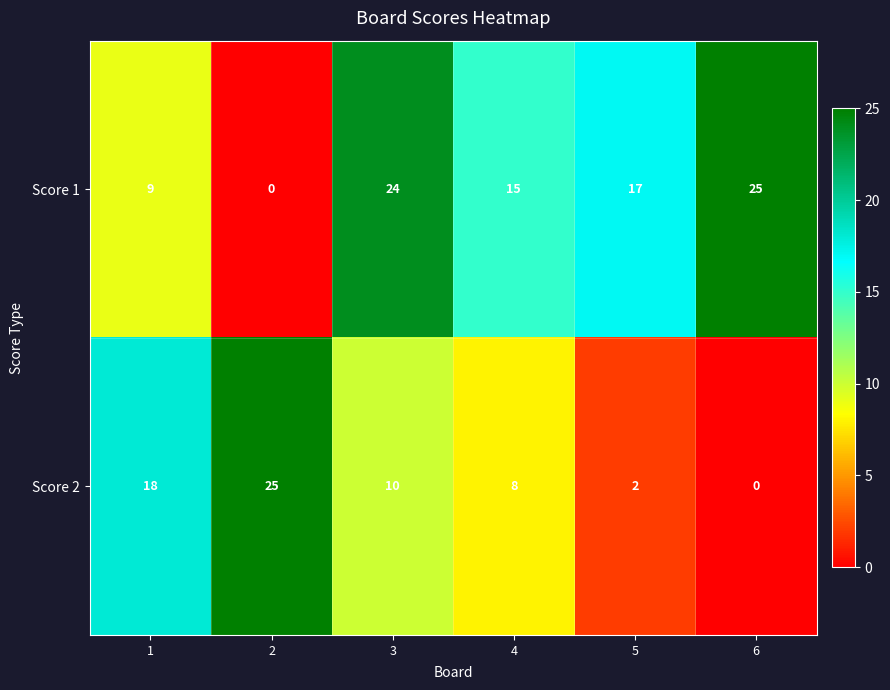

Reading left to right, what are all the values shown in this chart?

Score 1: 9	0	24	15	17	25
Score 2: 18	25	10	8	2	0